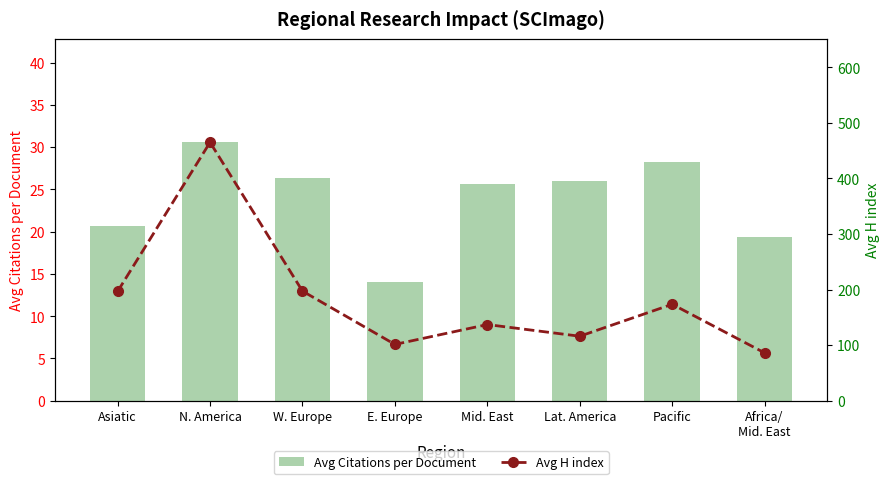

At how many categories does at least one series exceed 246?

1